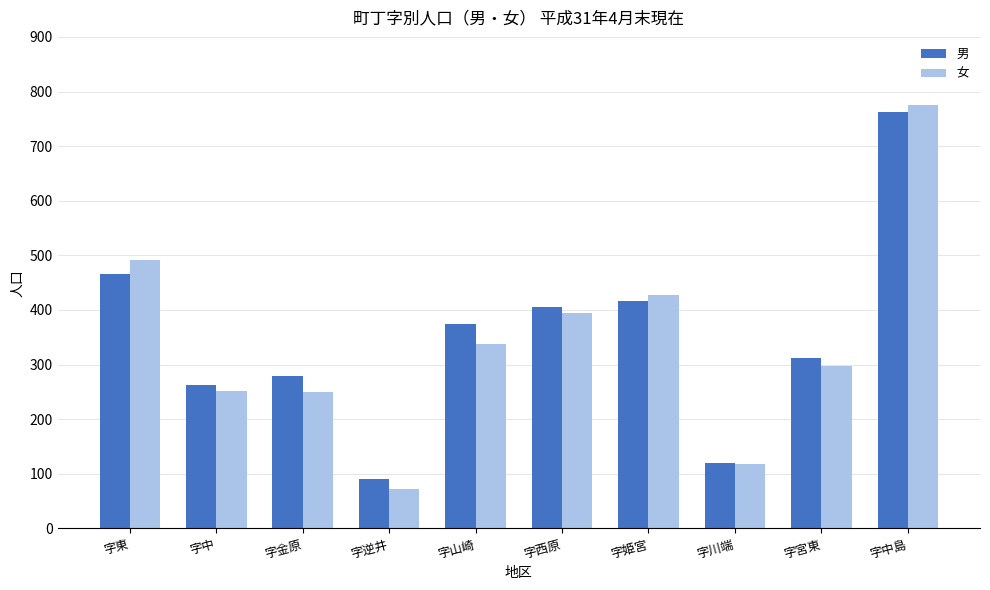

What is the total value across all series at 字宮東?

609